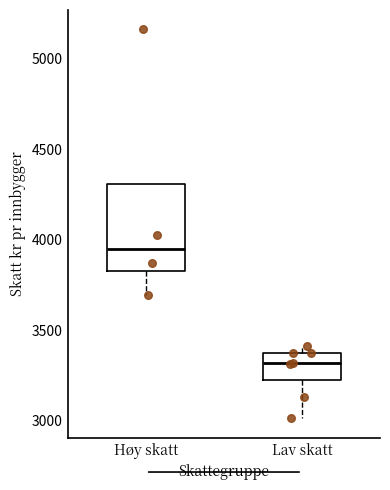

Reading left to right, transcribe this box plot: for each box, give where its median line is, the range the box spans, and where its two whiskers end, as read against the y-axis. The values are not printed on the chart, so give them approximately, as read against the axis.

Høy skatt: median 3950, box 3850 to 4300, whiskers 3700 to 4300
Lav skatt: median 3300, box 3200 to 3350, whiskers 3000 to 3400